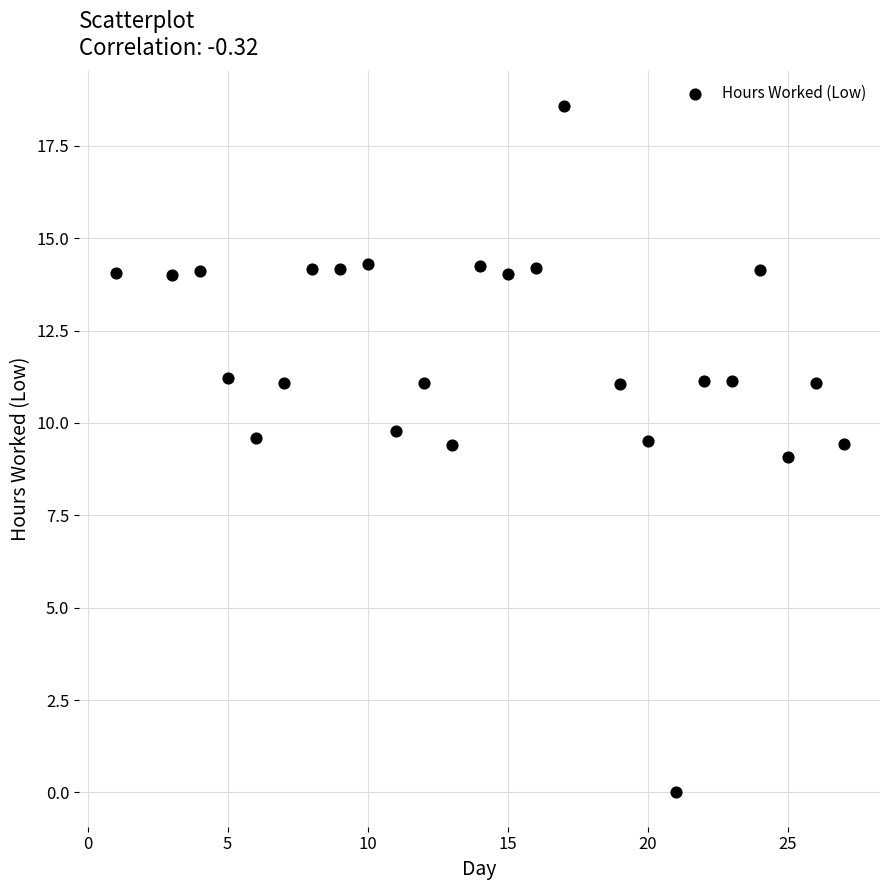

What is the range of Y values (max minus min)?

18.6